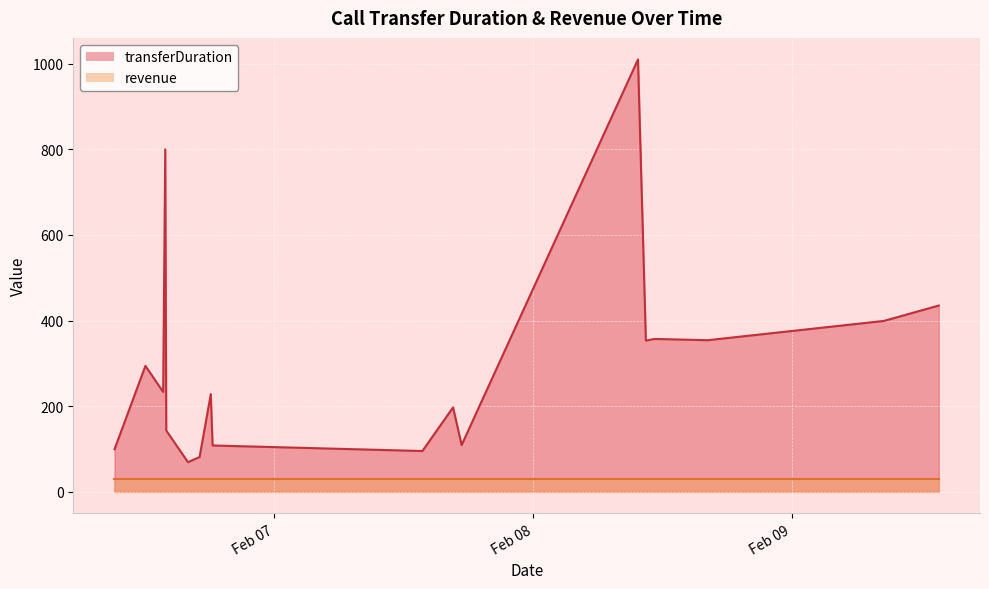

What is the greatest value displayed?

1010